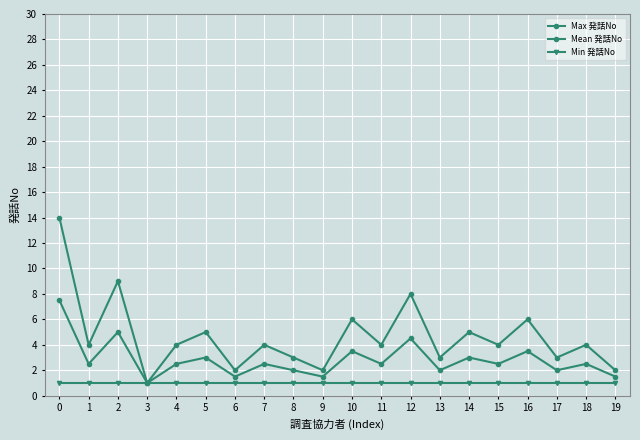

Reading left to right, what are all the values shown in this chart?

Max 発話No: 0=14.0	1=4.0	2=9.0	3=1.0	4=4.0	5=5.0	6=2.0	7=4.0	8=3.0	9=2.0	10=6.0	11=4.0	12=8.0	13=3.0	14=5.0	15=4.0	16=6.0	17=3.0	18=4.0	19=2.0
Mean 発話No: 0=7.5	1=2.5	2=5.0	3=1.0	4=2.5	5=3.0	6=1.5	7=2.5	8=2.0	9=1.5	10=3.5	11=2.5	12=4.5	13=2.0	14=3.0	15=2.5	16=3.5	17=2.0	18=2.5	19=1.5
Min 発話No: 0=1.0	1=1.0	2=1.0	3=1.0	4=1.0	5=1.0	6=1.0	7=1.0	8=1.0	9=1.0	10=1.0	11=1.0	12=1.0	13=1.0	14=1.0	15=1.0	16=1.0	17=1.0	18=1.0	19=1.0